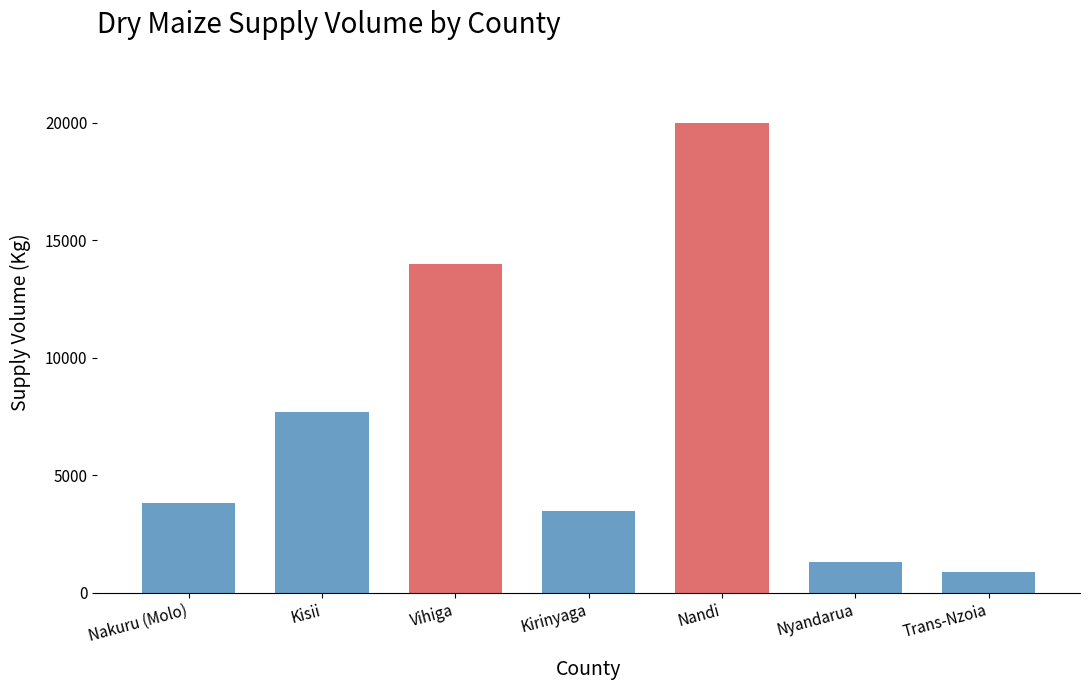

What is the value of the 2nd bar from the left?

7680